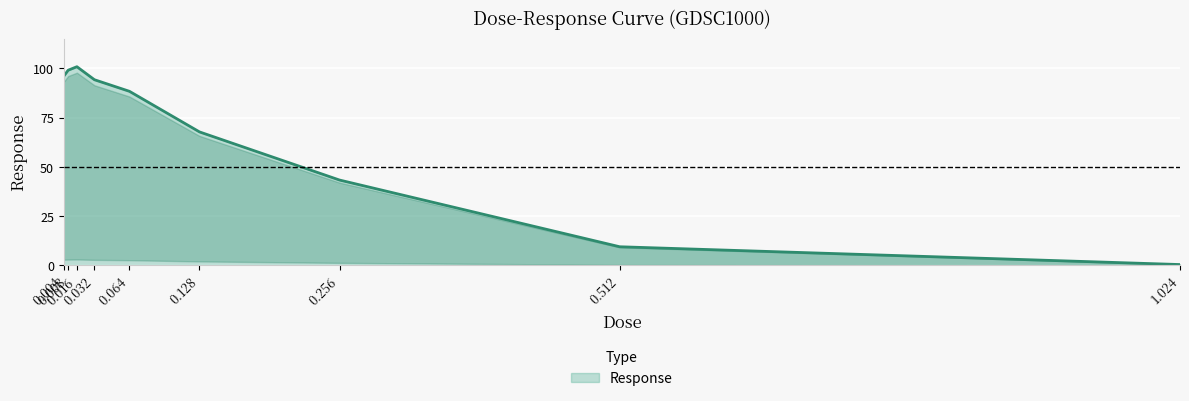

Which label corresponds to the largest value in the chart?

0.016